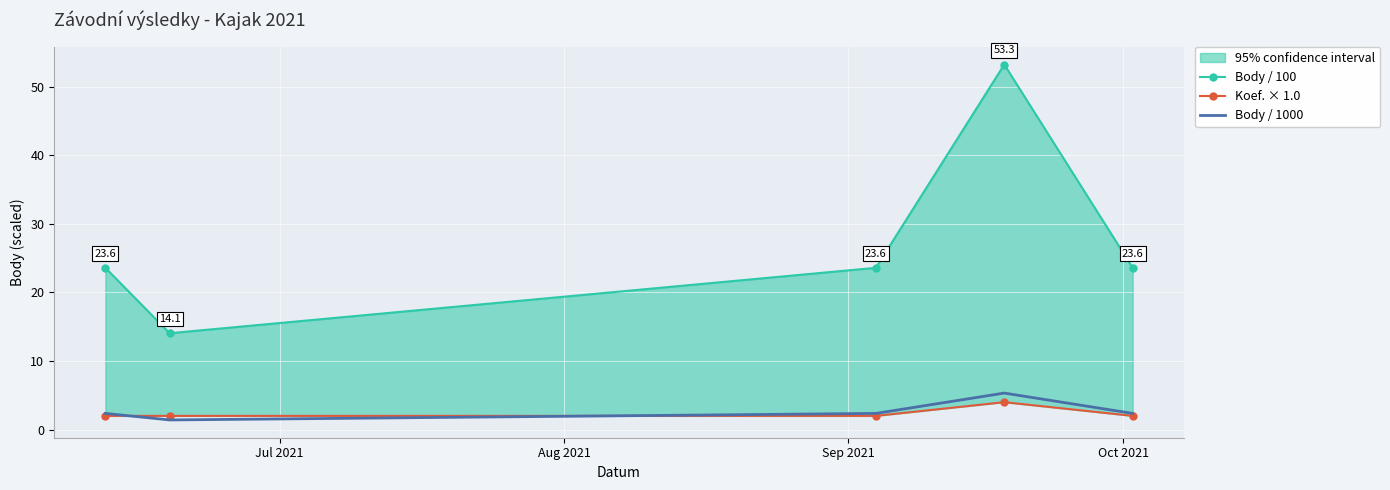

Is the value of Body / 100 at 4 greater than the value of Koef. × 1.0 at Sep 2021?

Yes